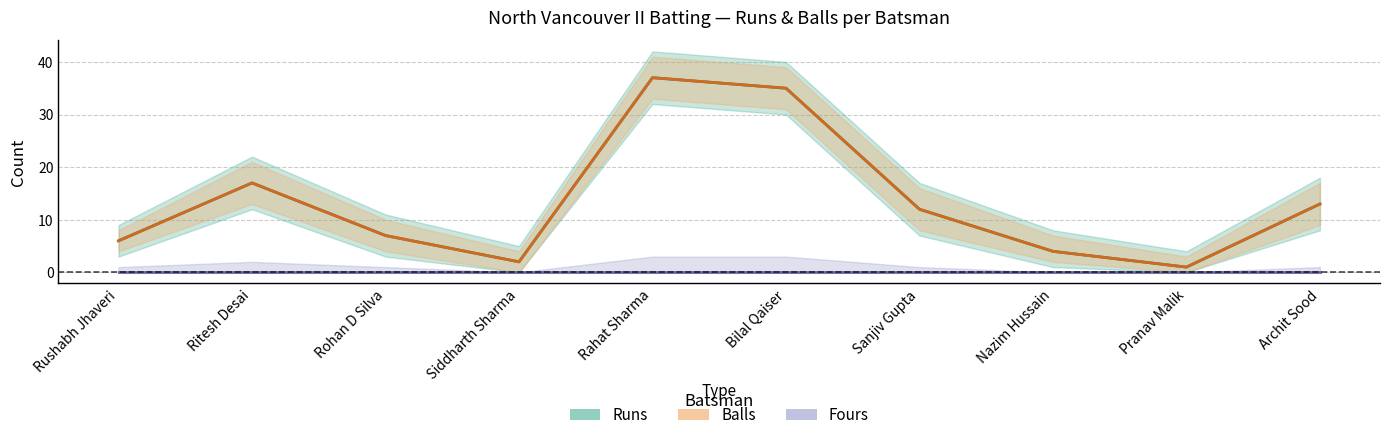

At which label is Runs closest to 19?

Ritesh Desai